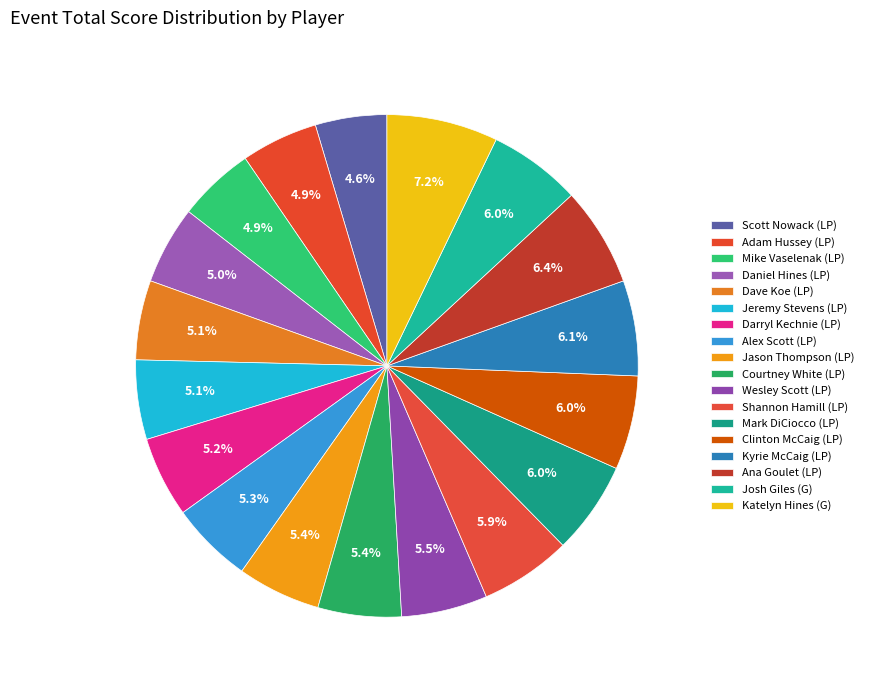

Which category has the smallest portion of the pie?

Scott Nowack